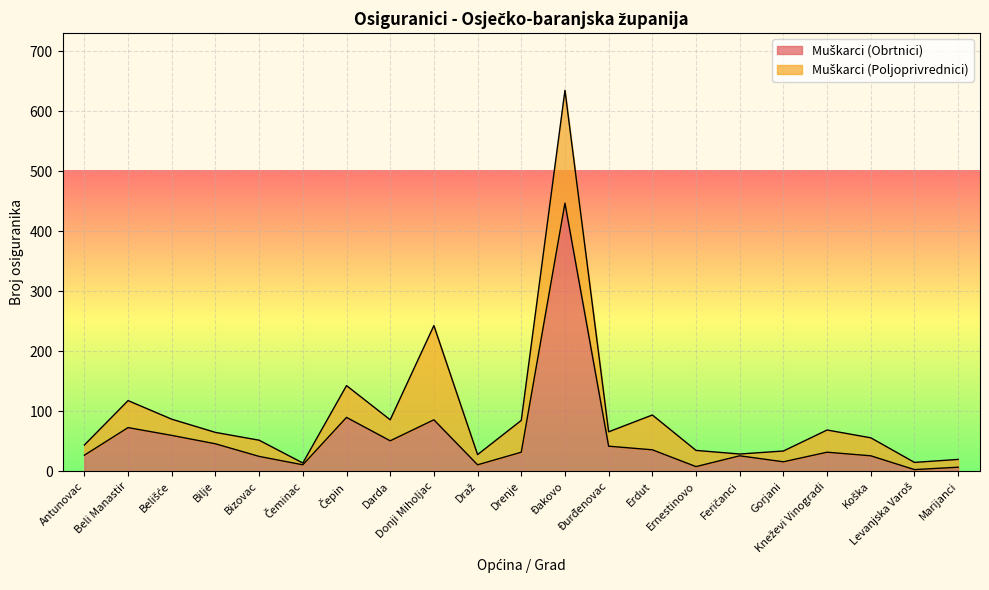

What is the difference between the values at Gorjani and Donji Miholjac?

70